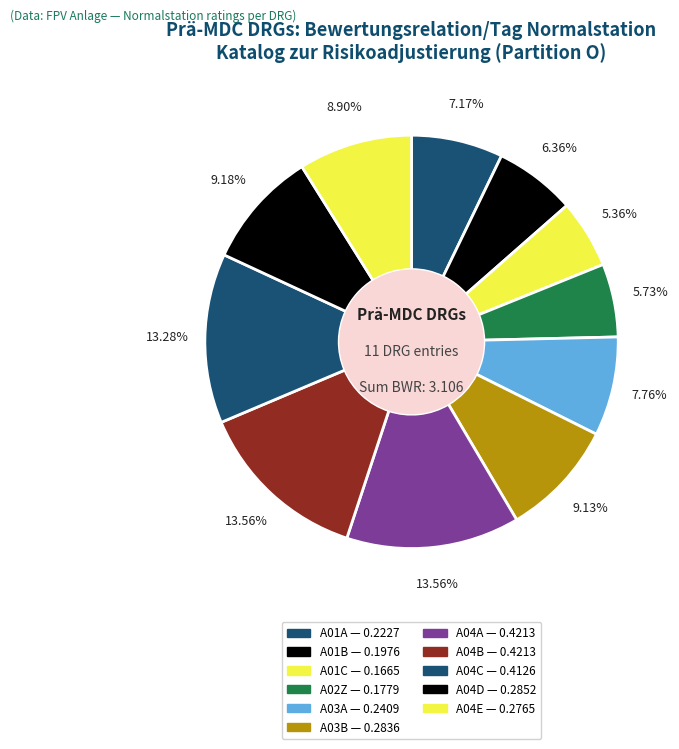

Combined, do A04E and A01A account for over 50%?

No